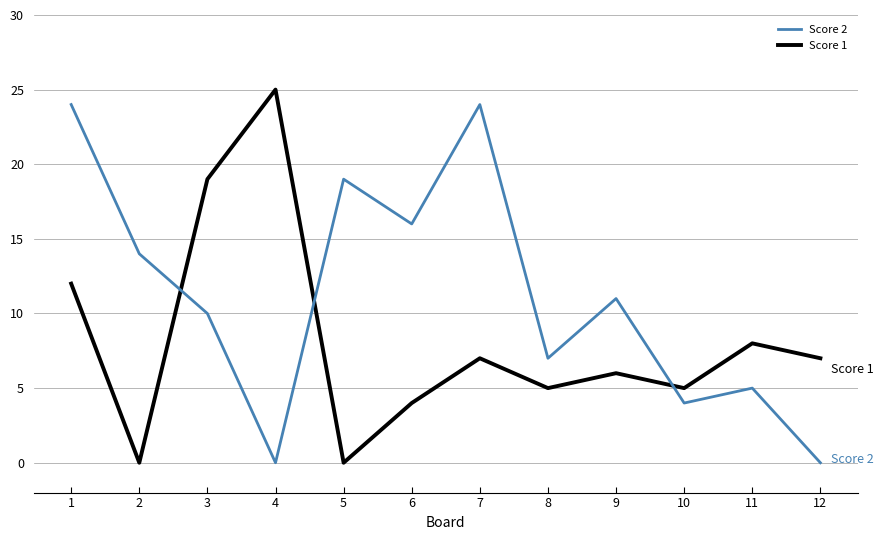

At which label does Score 1 first exceed 7?

1